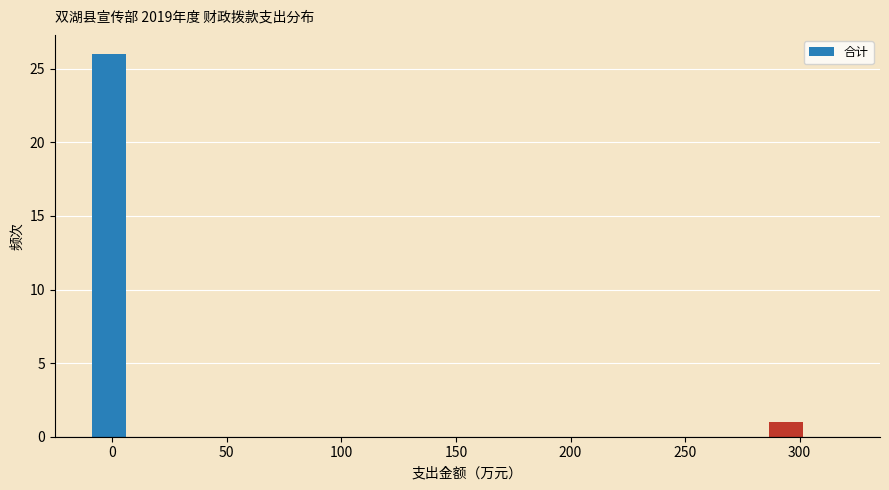

Read against the x-axis, roughly where is the centre of the tallest bar?

0